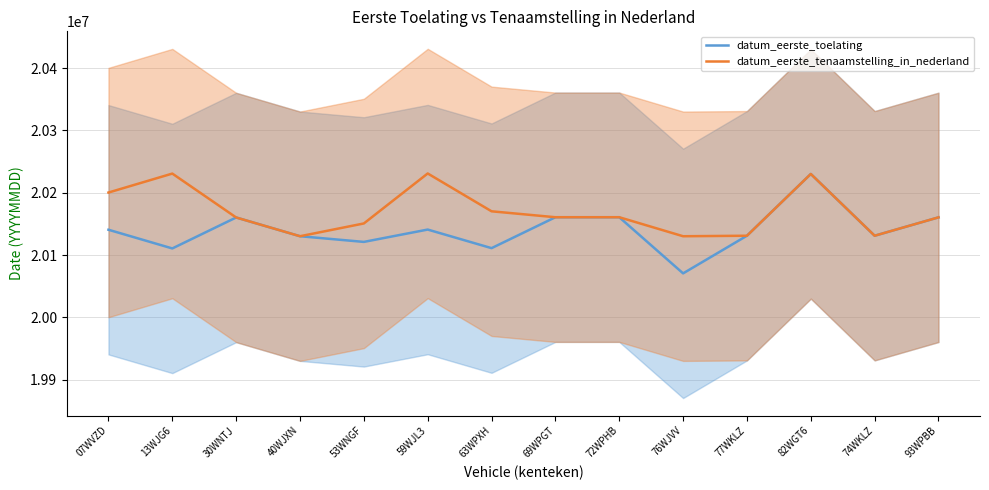

List the series in order of their overall mean, lowest first.

datum_eerste_toelating, datum_eerste_tenaamstelling_in_nederland